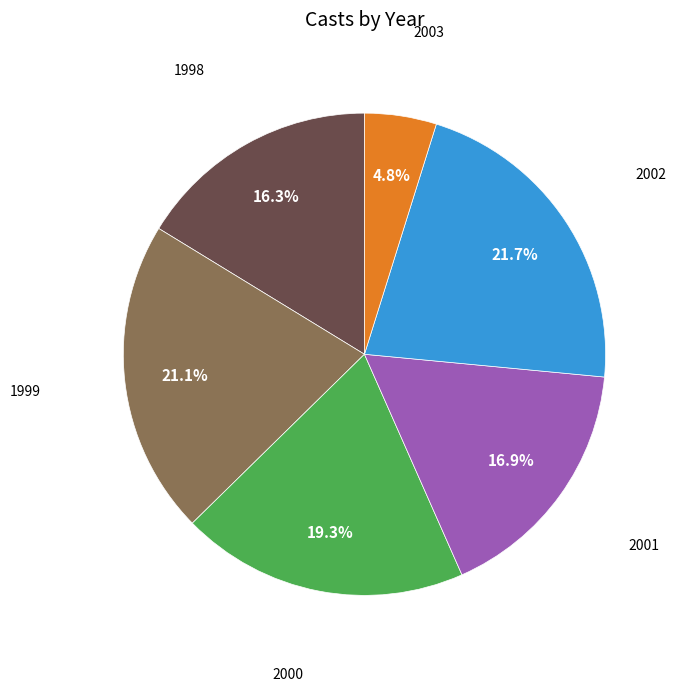

To the nearest percent, what portion does 2002 represent?

22%